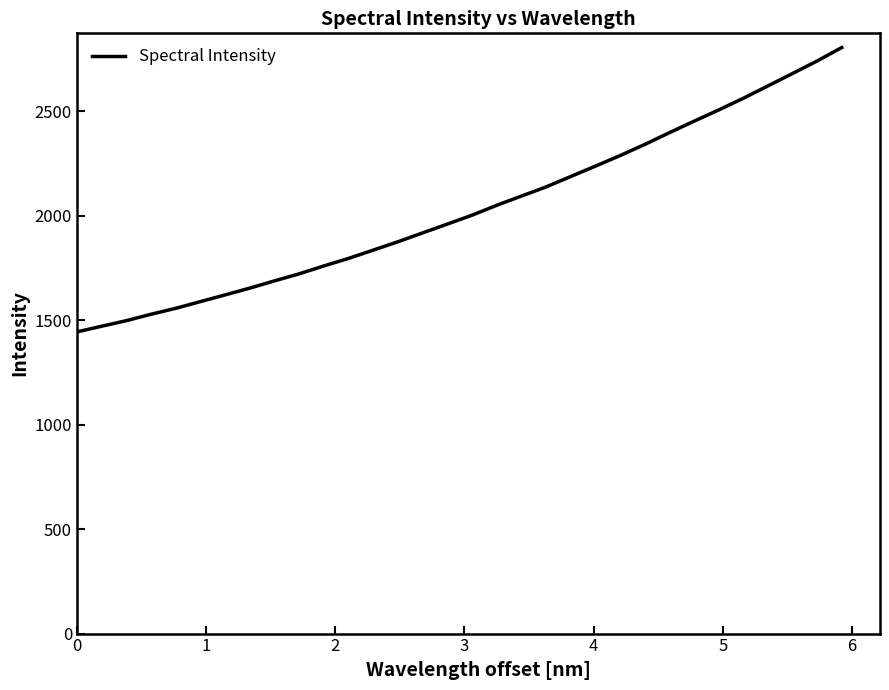

What is the difference between the maximum and minimum values?

1360.7